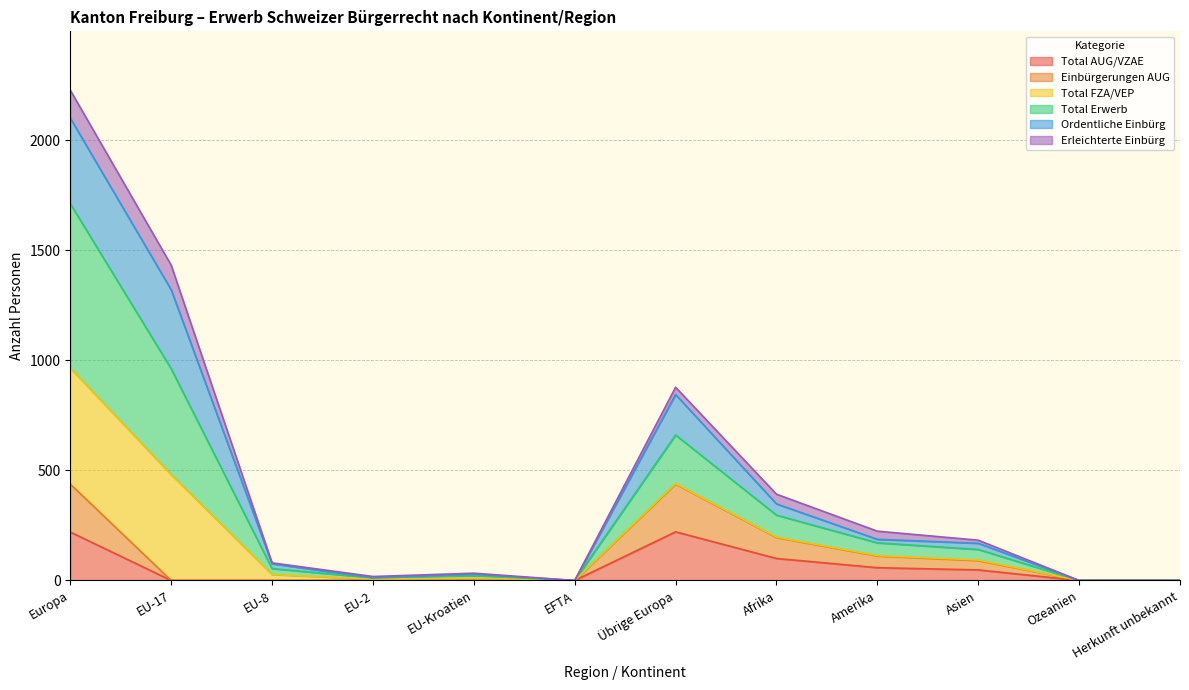

What is the highest value of the Total AUG/VZAE series?

221